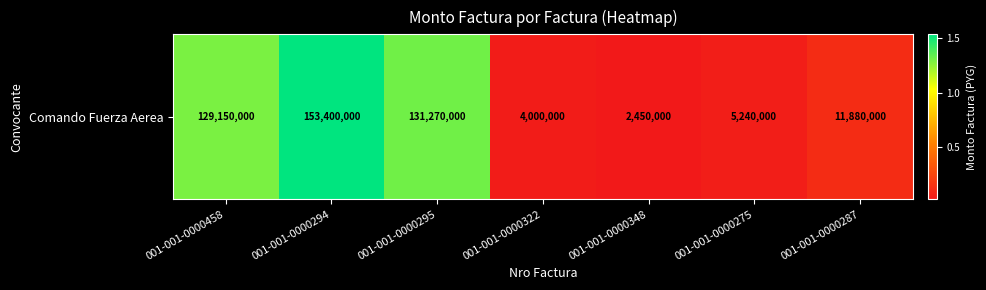

What is the difference between the values at 001-001-0000322 and 001-001-0000294?

149400000